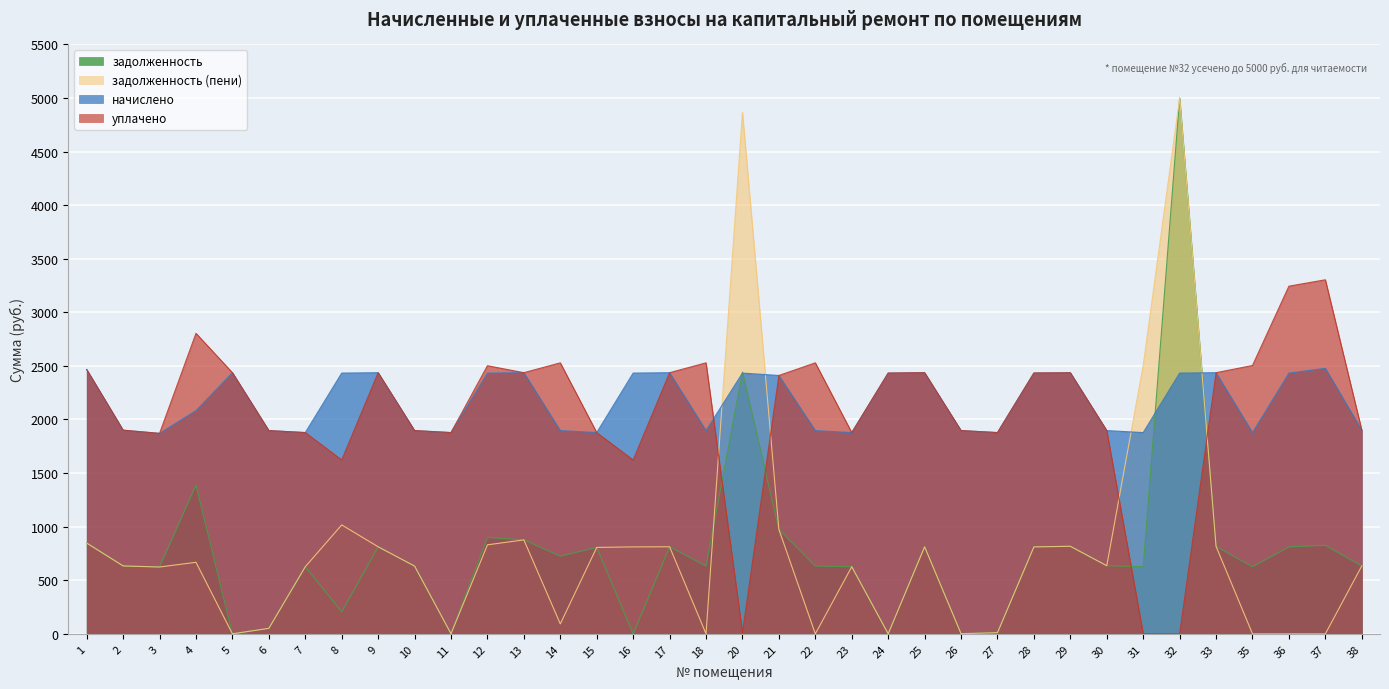

The value of задолженность at 17 is 348.0. True or false?

False